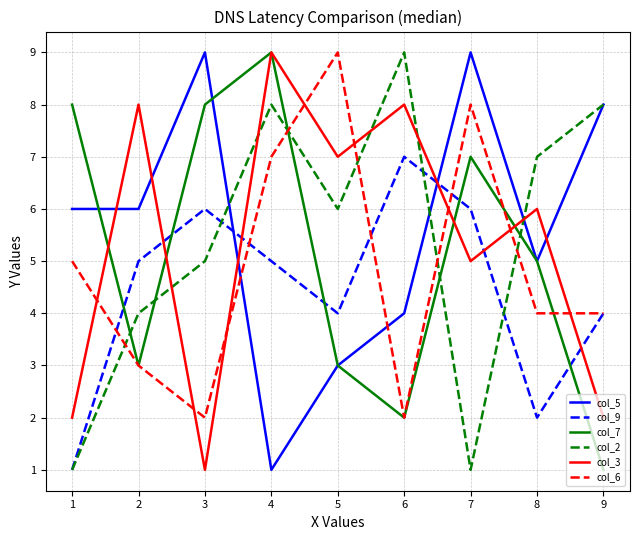

What is the maximum value shown in the chart?

9